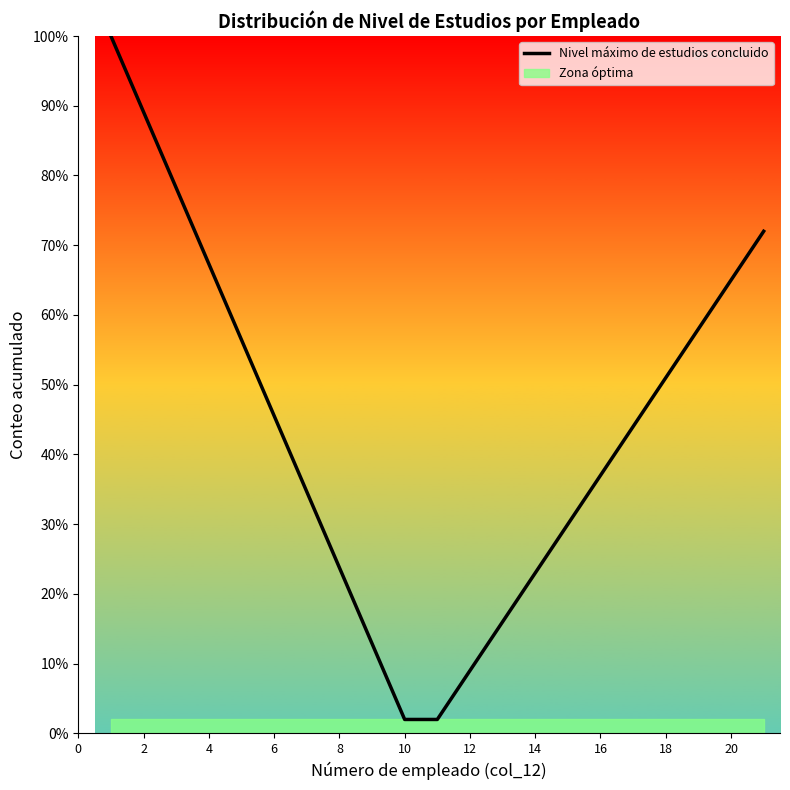

Between 19 and 14, which is larger?

19